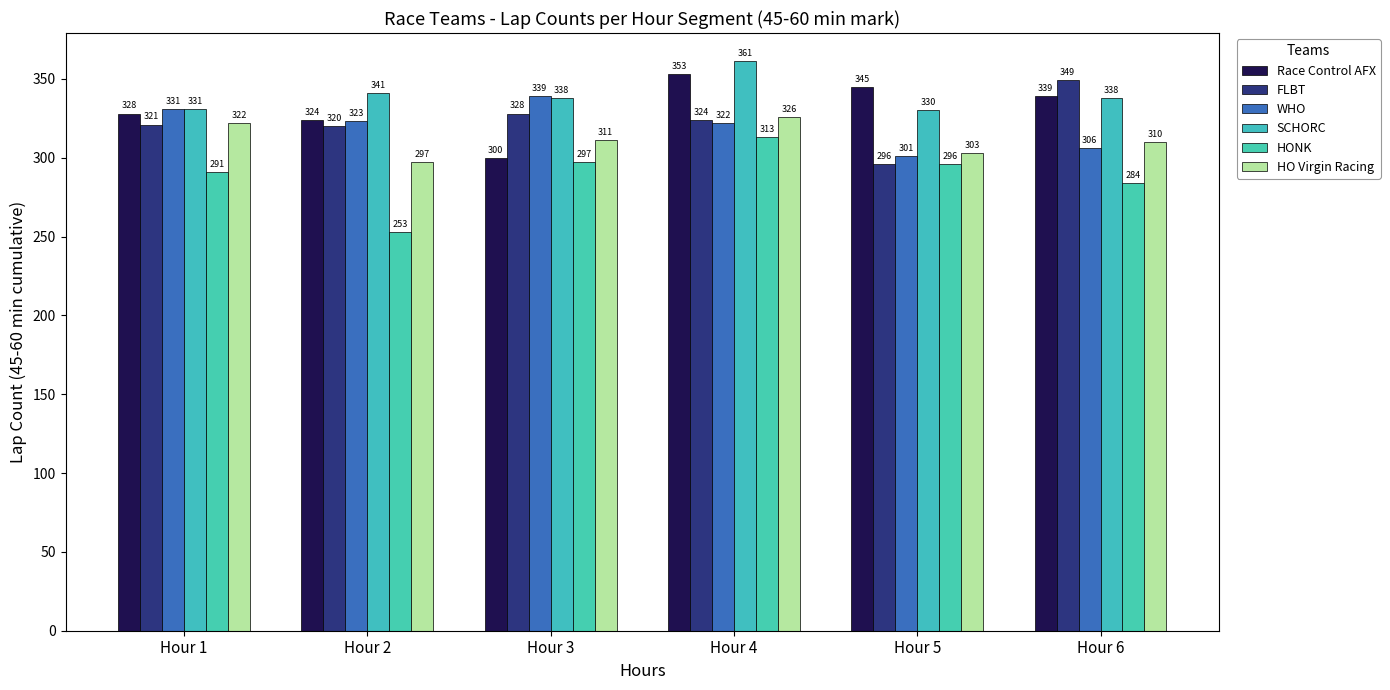

What is the difference between the SCHORC values at Hour 1 and Hour 6?

7